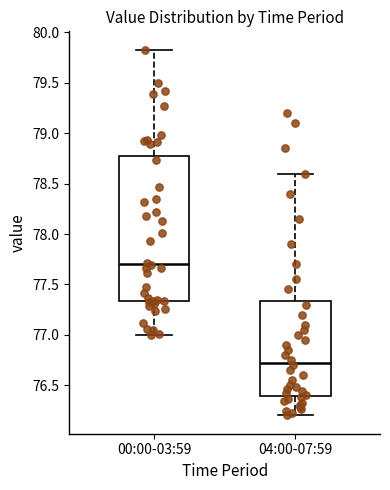

Which box has the lowest median line?

04:00-07:59